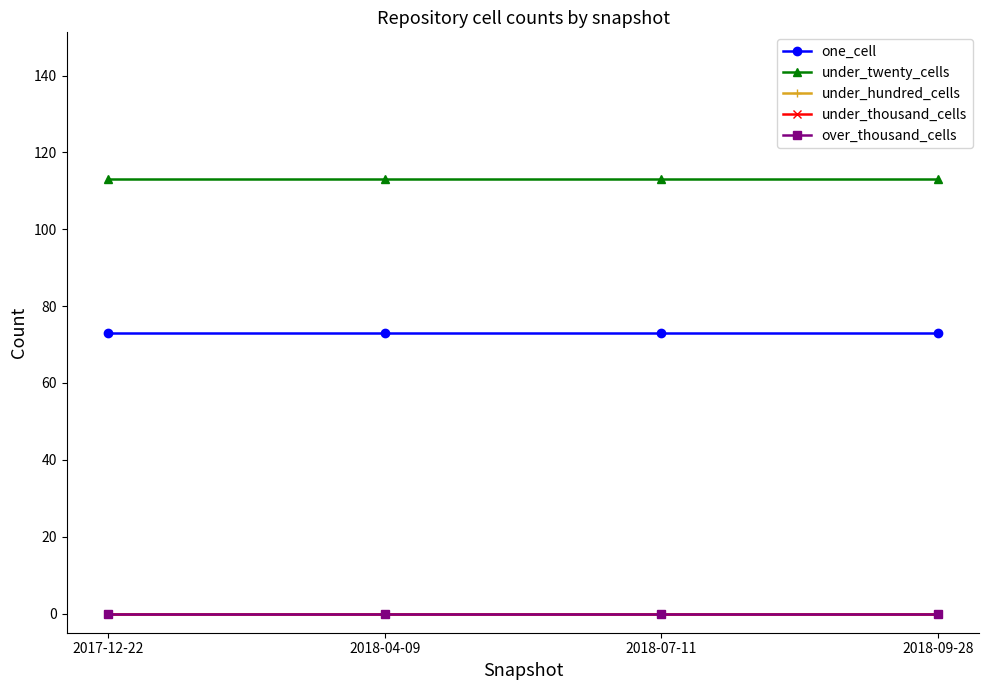

Reading left to right, transcribe all the data shown in this chart.

one_cell: 73	73	73	73
under_twenty_cells: 113	113	113	113
under_hundred_cells: 0	0	0	0
under_thousand_cells: 0	0	0	0
over_thousand_cells: 0	0	0	0